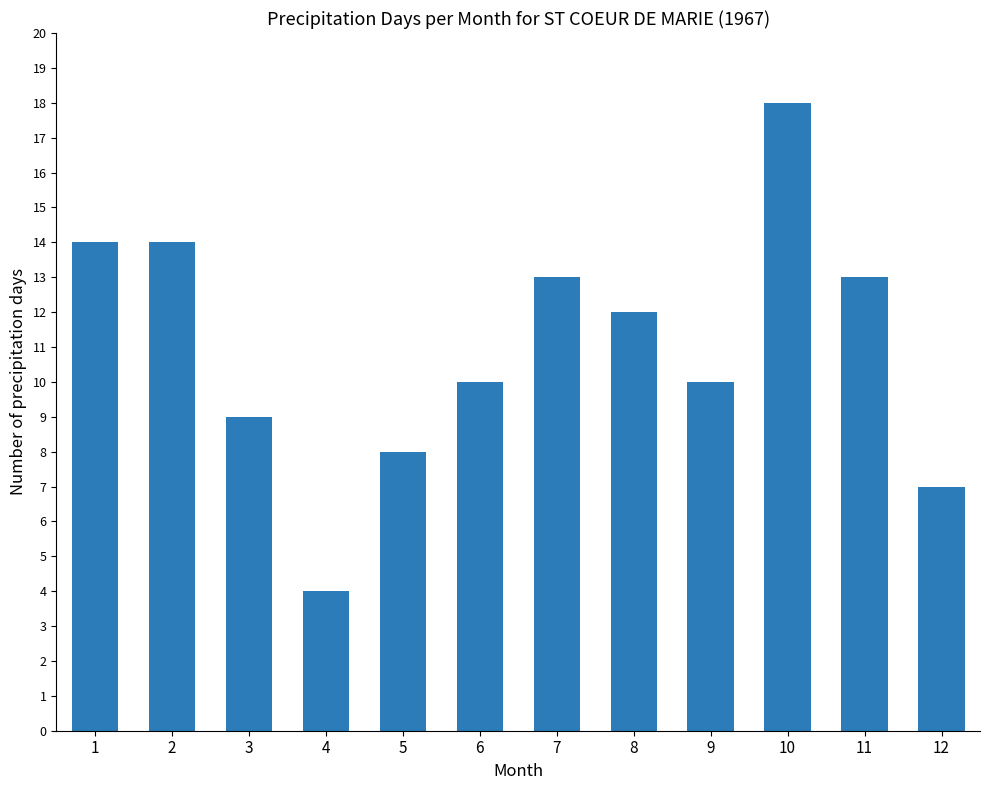

Between 2 and 9, which is larger?

2